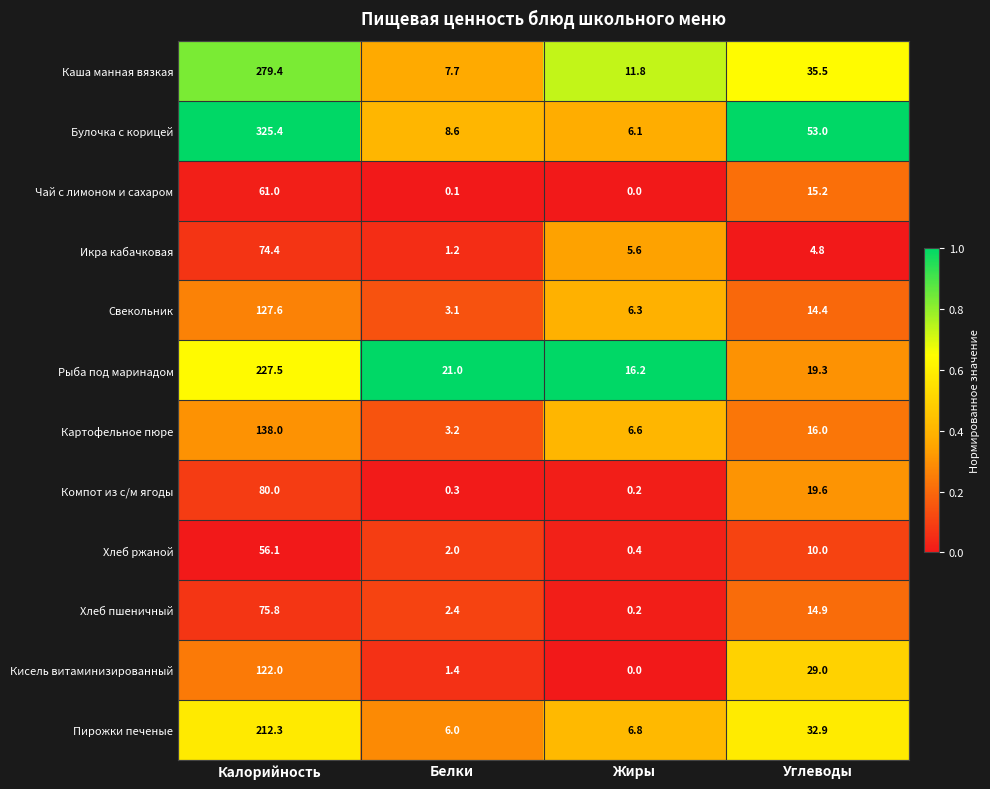

What is the total value across all series at Жиры?

60.2